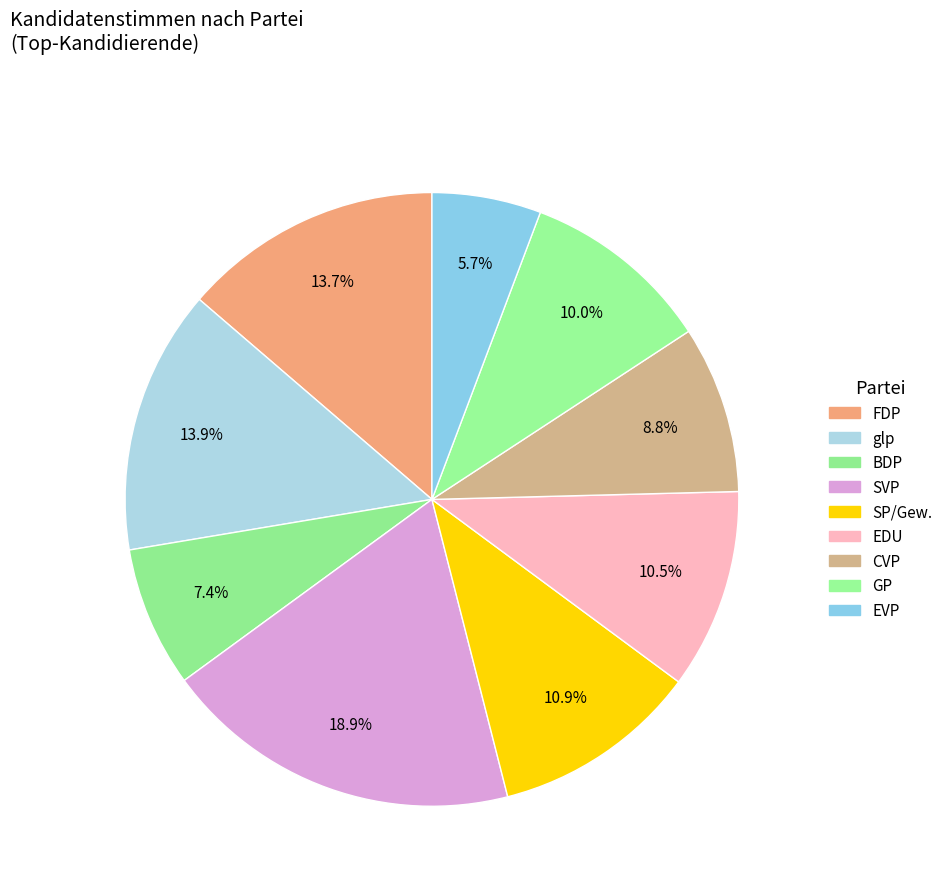

Count the number of slices in the pie.

9